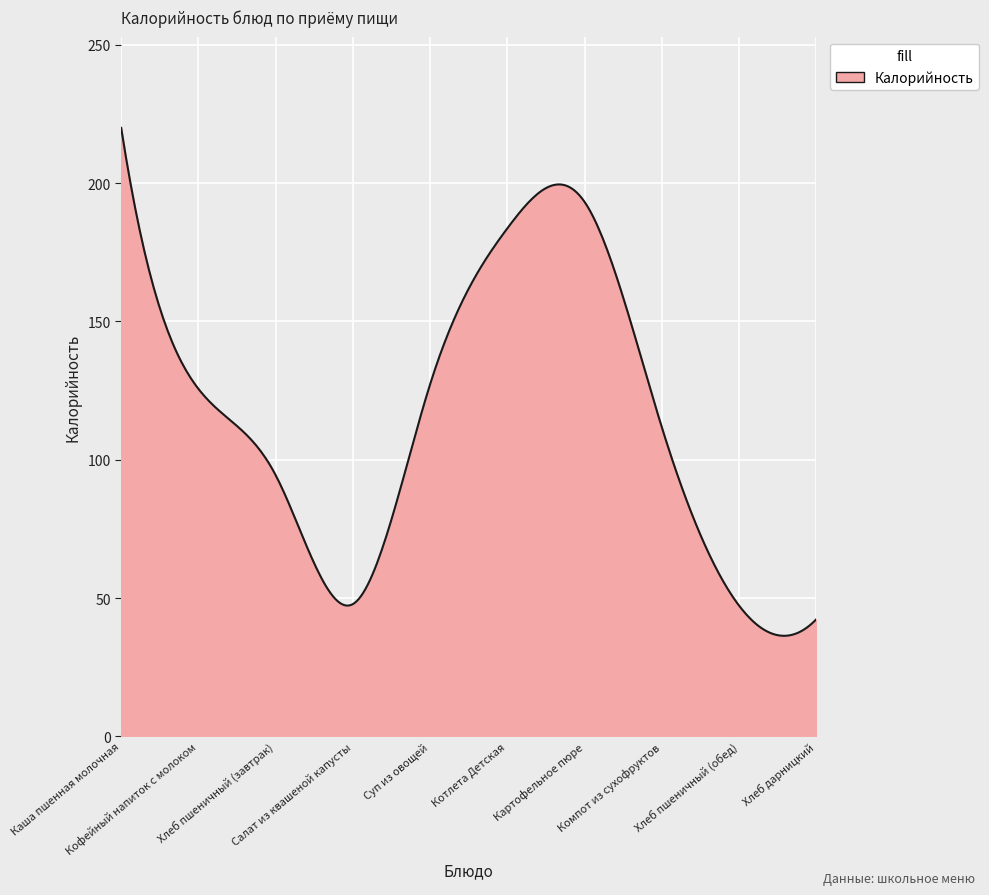

What is the difference between the maximum and minimum values?

183.6